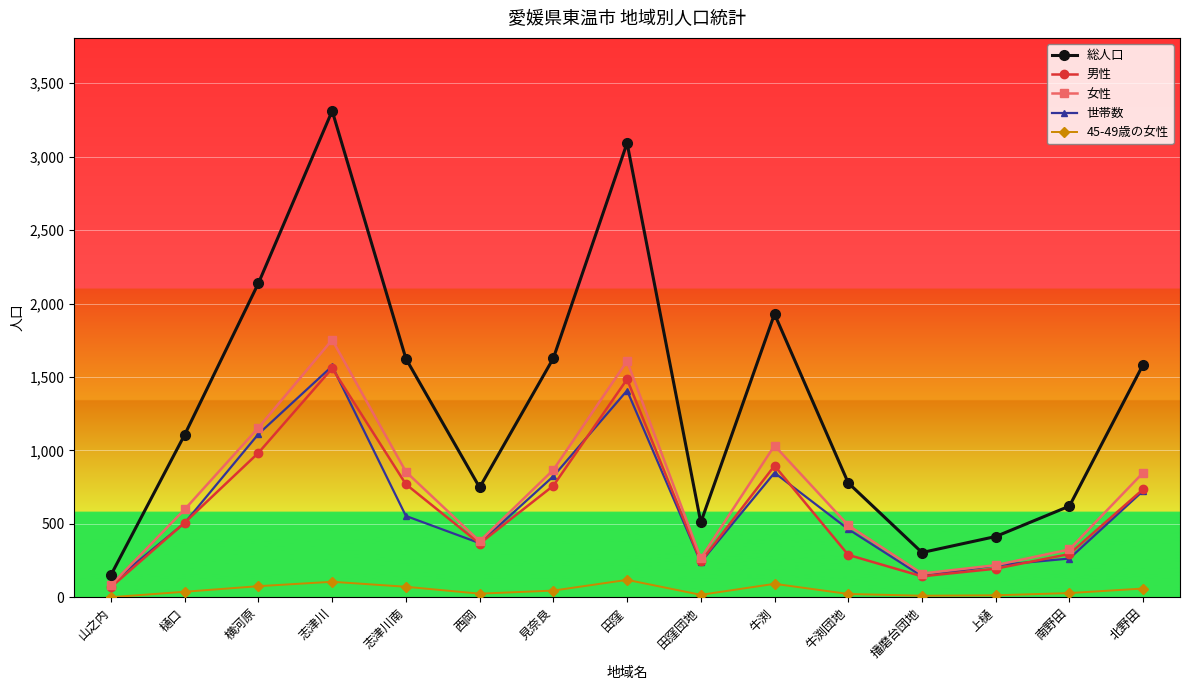

What is the average value of the 総人口 series?

1330